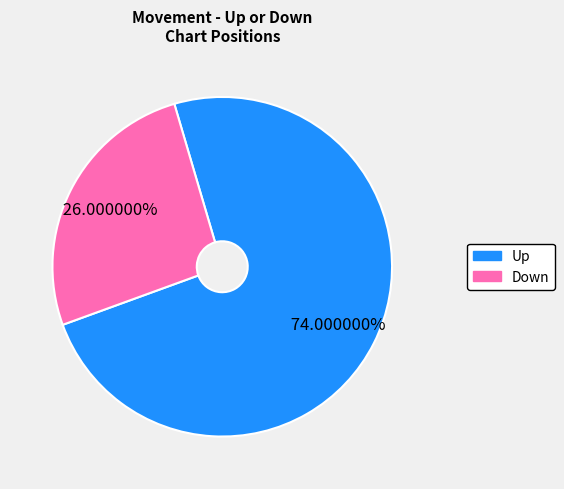

Is there a majority slice in this chart?

Yes